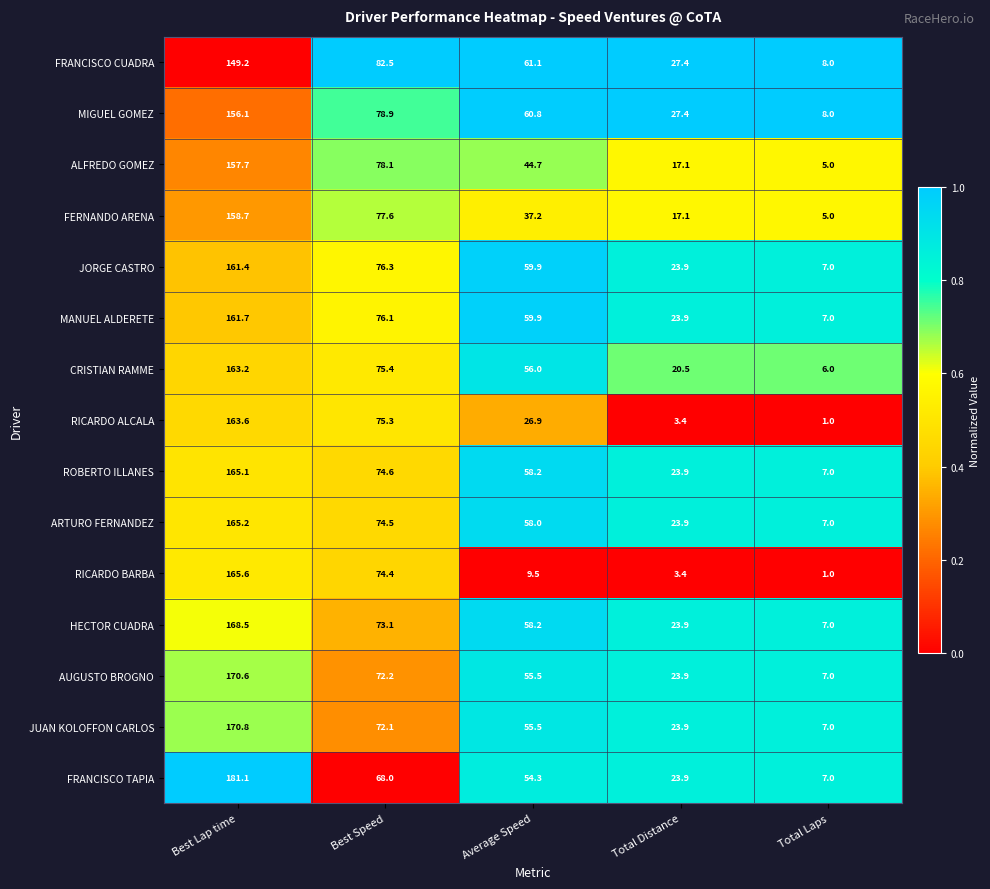

Rank the series at Best Lap time from lowest to highest value.

FRANCISCO CUADRA, MIGUEL GOMEZ, ALFREDO GOMEZ, FERNANDO ARENA, JORGE CASTRO, MANUEL ALDERETE, CRISTIAN RAMME, RICARDO ALCALA, ROBERTO ILLANES, ARTURO FERNANDEZ, RICARDO BARBA, HECTOR CUADRA, AUGUSTO BROGNO, JUAN KOLOFFON CARLOS, FRANCISCO TAPIA